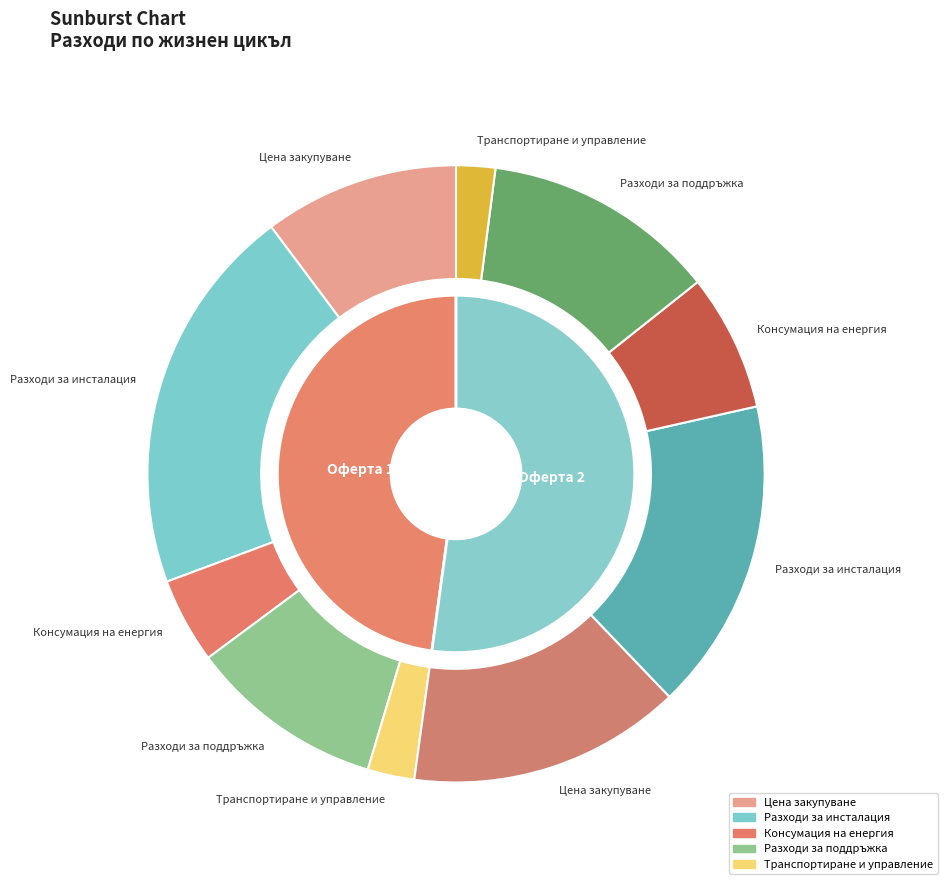

What is the smallest slice in the pie chart?

Транспортиране и управление